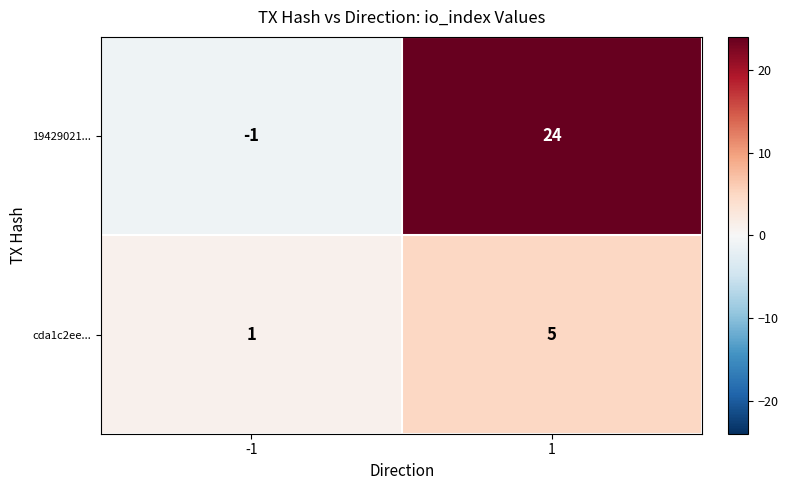

Which series changed the most between -1 and 1?

19429021...